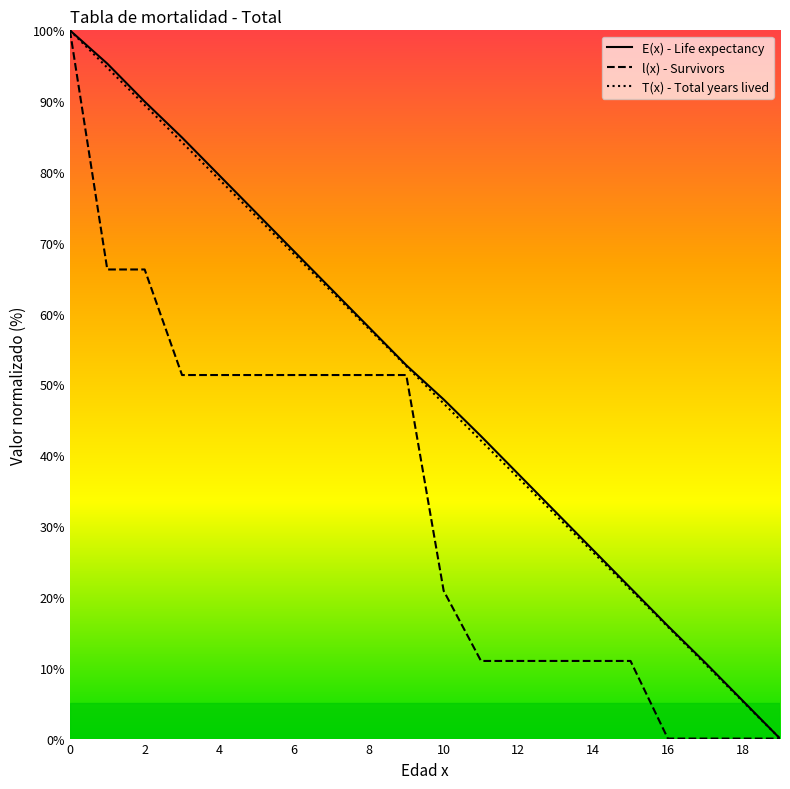

At how many categories does at least one series exceed 8?

18